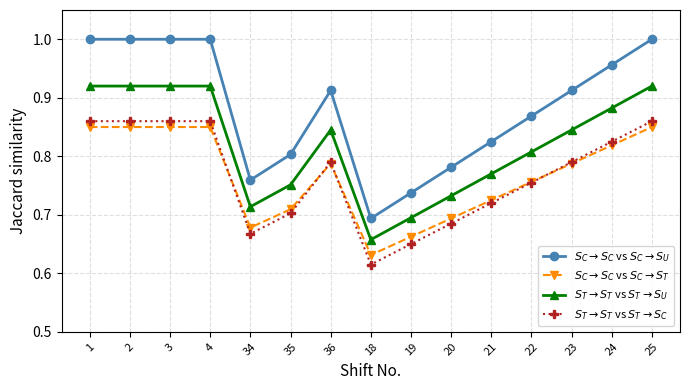

At which category does the chart reach its minimum across all series?

18